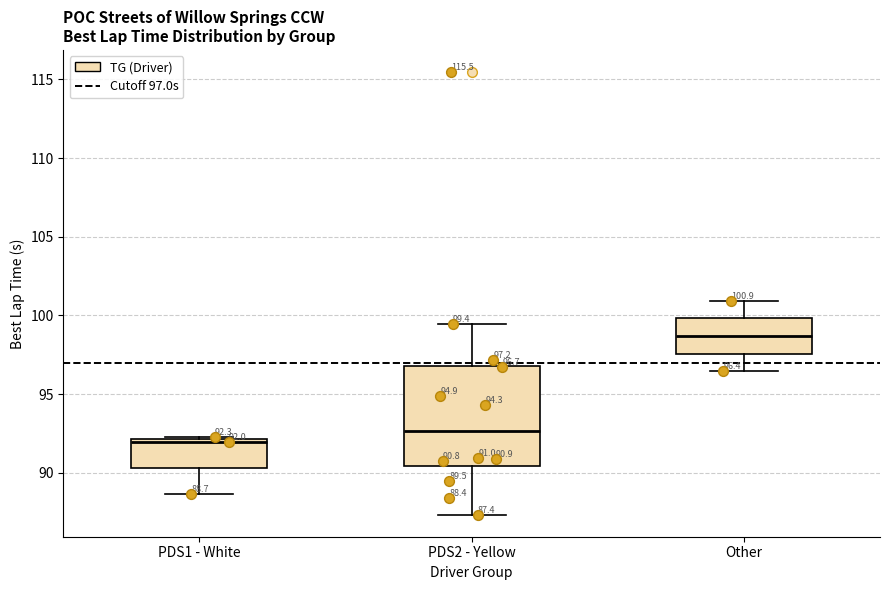

Which box is the tallest, from its lower edge to its upper edge?

PDS2 - Yellow